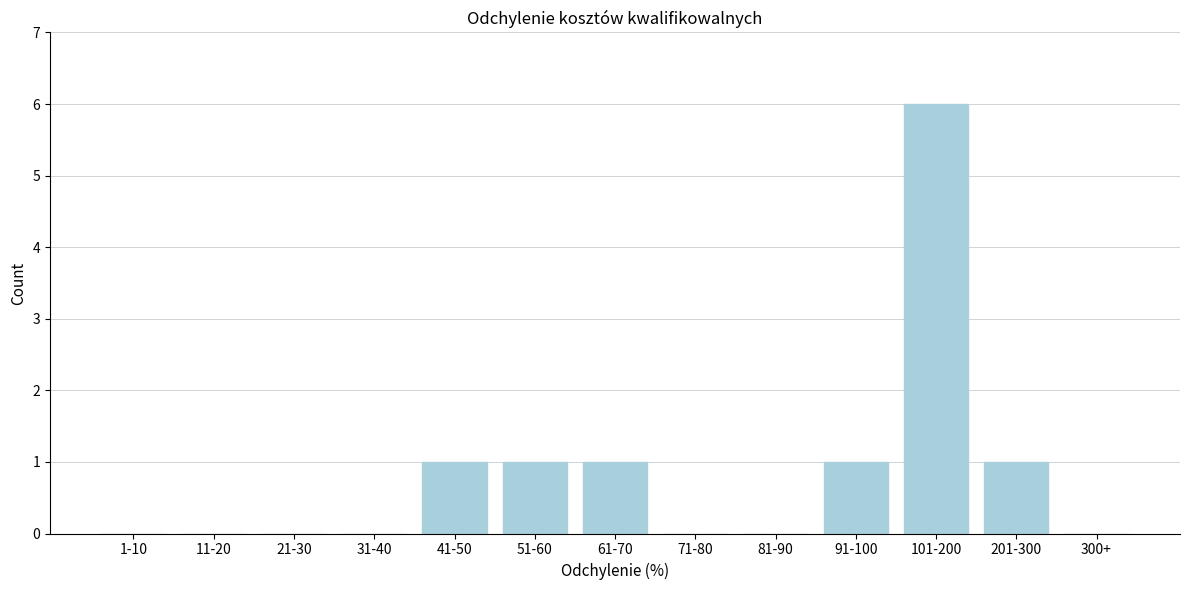

Reading right to left, list all the values displayed in this chart.

300+=0	201-300=1	101-200=6	91-100=1	81-90=0	71-80=0	61-70=1	51-60=1	41-50=1	31-40=0	21-30=0	11-20=0	1-10=0